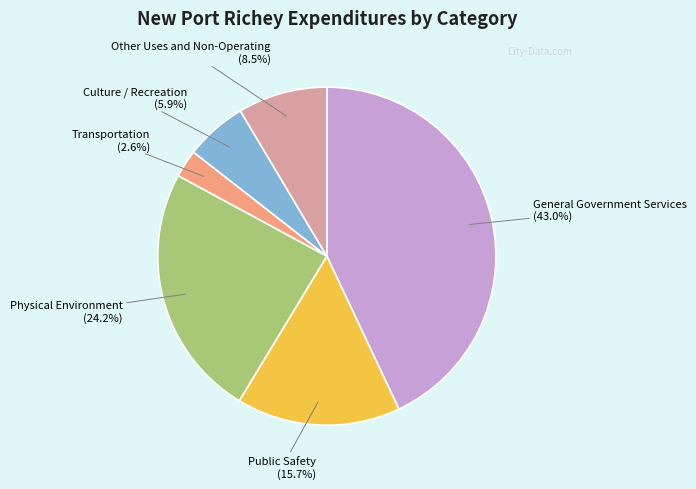

What portion of the pie excludes Culture / Recreation?

94.1%